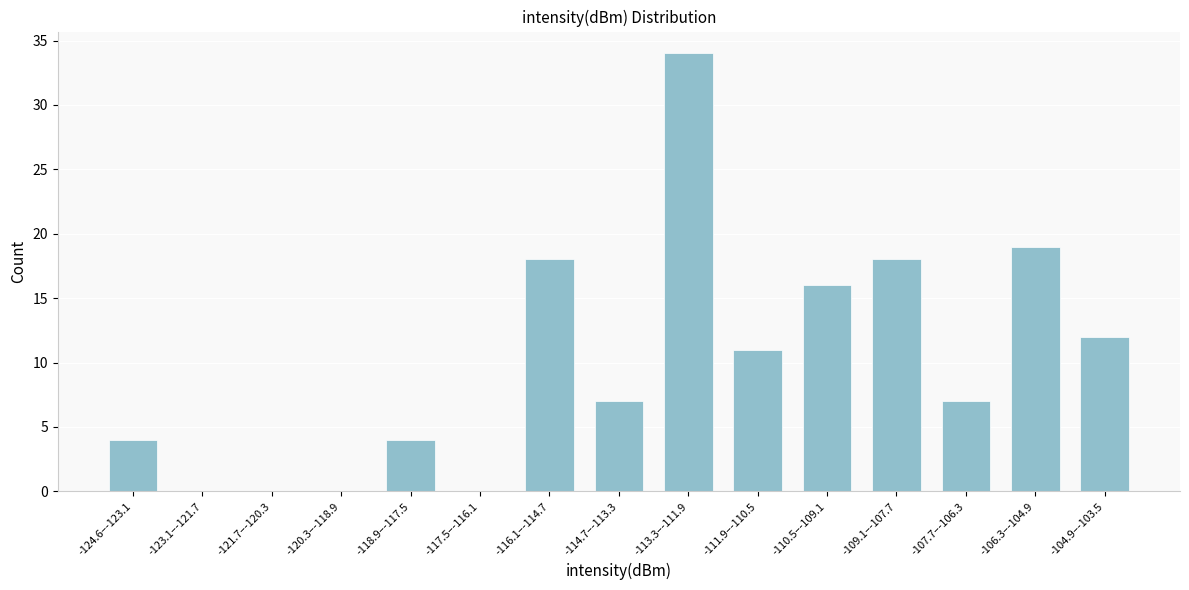

Reading left to right, list all the values displayed in this chart.

-124.6–-123.1=4	-123.1–-121.7=0	-121.7–-120.3=0	-120.3–-118.9=0	-118.9–-117.5=4	-117.5–-116.1=0	-116.1–-114.7=18	-114.7–-113.3=7	-113.3–-111.9=34	-111.9–-110.5=11	-110.5–-109.1=16	-109.1–-107.7=18	-107.7–-106.3=7	-106.3–-104.9=19	-104.9–-103.5=12